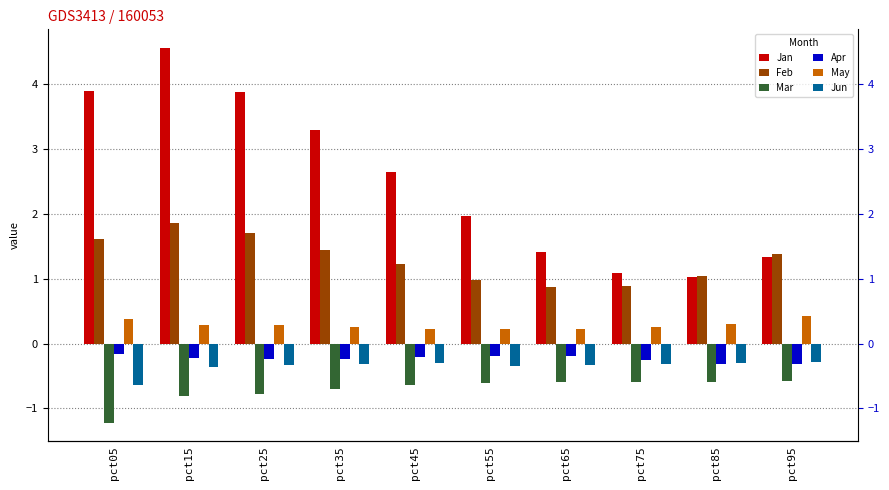

Is the value of Jan at pct65 greater than the value of May at pct75?

Yes